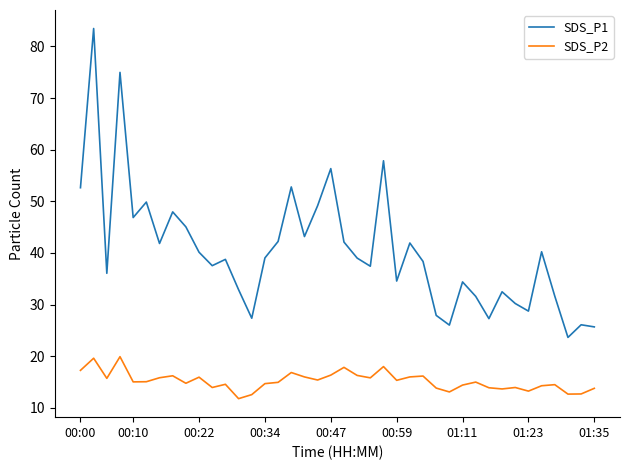

True or false: SDS_P1 and SDS_P2 intersect in this chart.

False